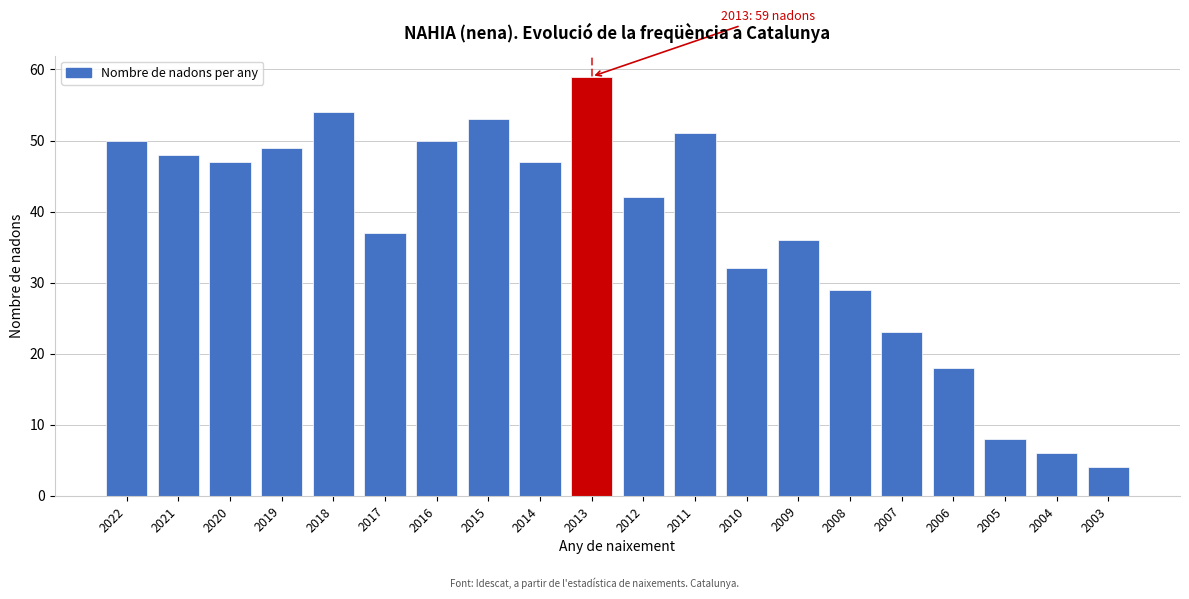

Reading left to right, what are all the values shown in this chart?

2022=50	2021=48	2020=47	2019=49	2018=54	2017=37	2016=50	2015=53	2014=47	2013=59	2012=42	2011=51	2010=32	2009=36	2008=29	2007=23	2006=18	2005=8	2004=6	2003=4